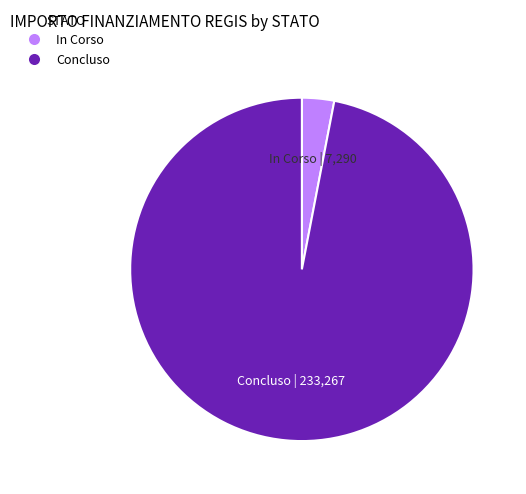

Is there any slice that represents more than half of the pie?

Yes